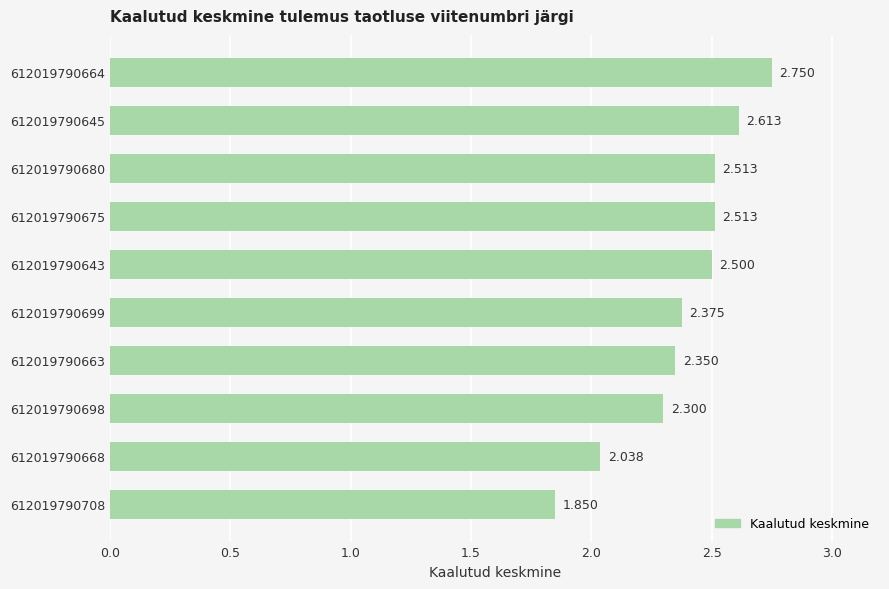

Are the bars horizontal?

Yes